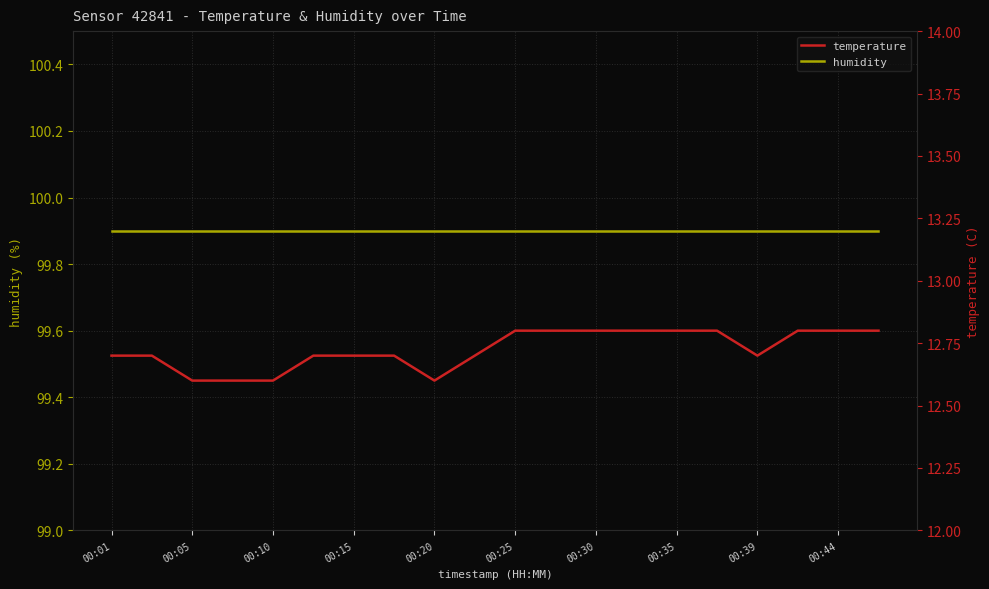

What is the value of the humidity point at the 9th from the left?

99.9